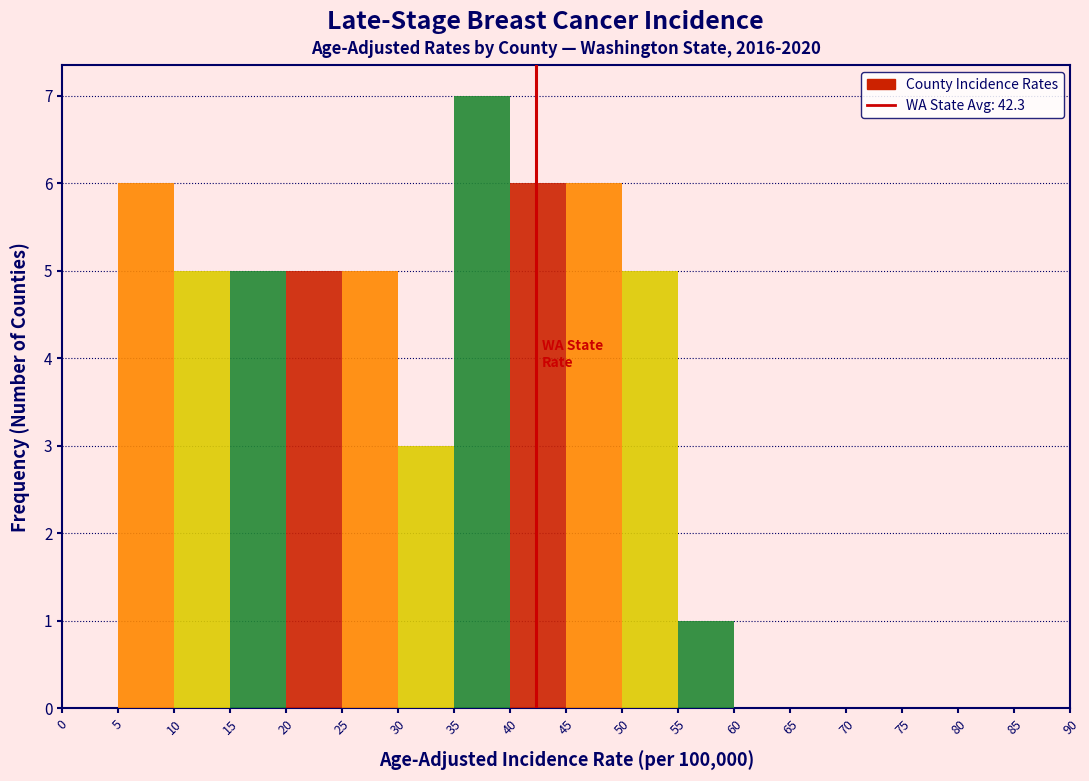

Which range on the x-axis has the tallest bar?

35 to 40